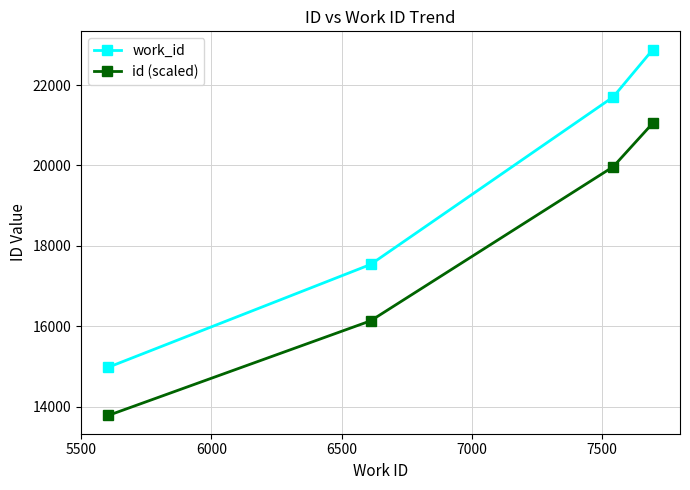

Rank the series by their maximum value, from highest to lowest.

work_id, id (scaled)